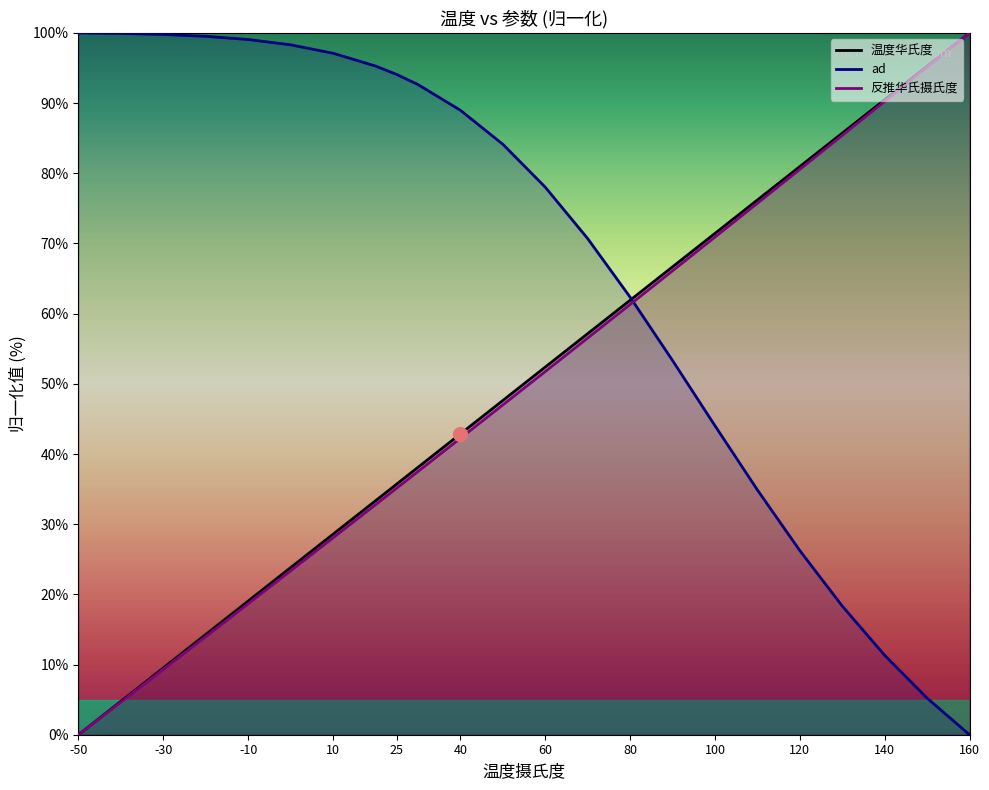

What value does the 温度华氏度 series have at 140?

90.5